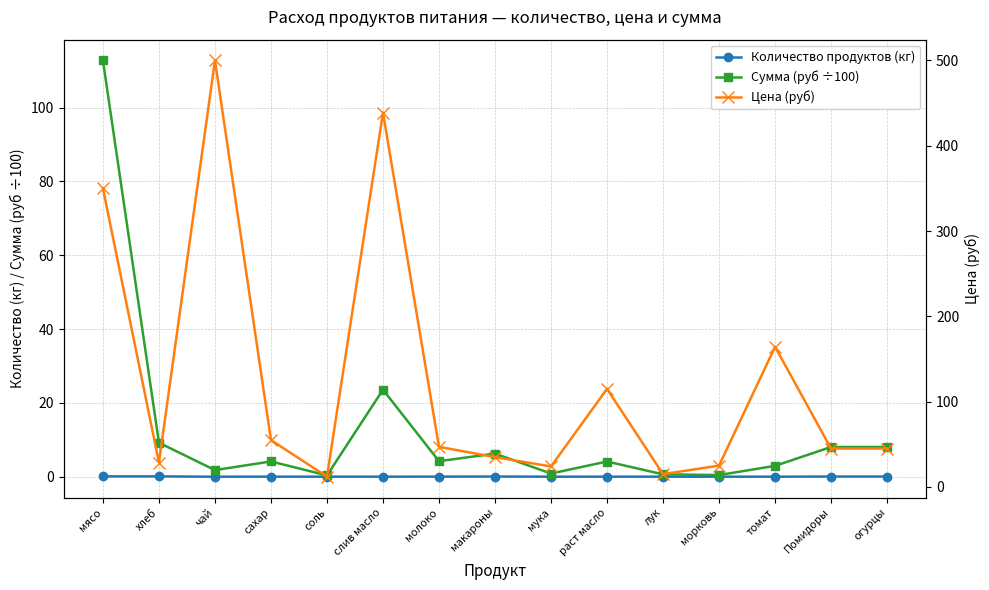

List the series in order of their peak value, highest first.

Цена (руб), Сумма (руб ÷100), Количество продуктов (кг)